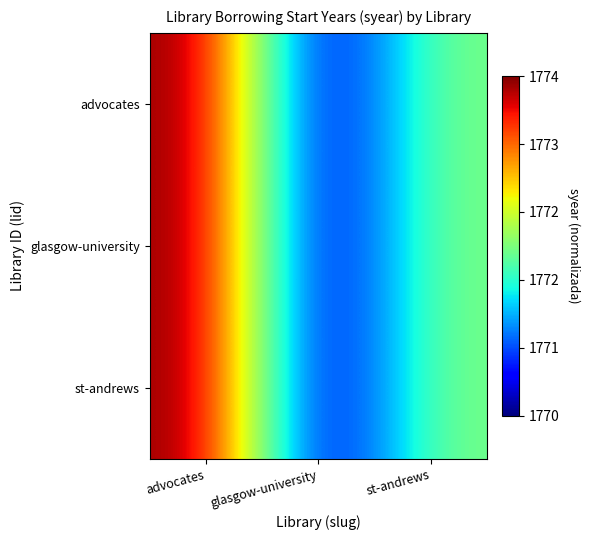

Rank the series by their maximum value, from highest to lowest.

advocates, glasgow-university, st-andrews